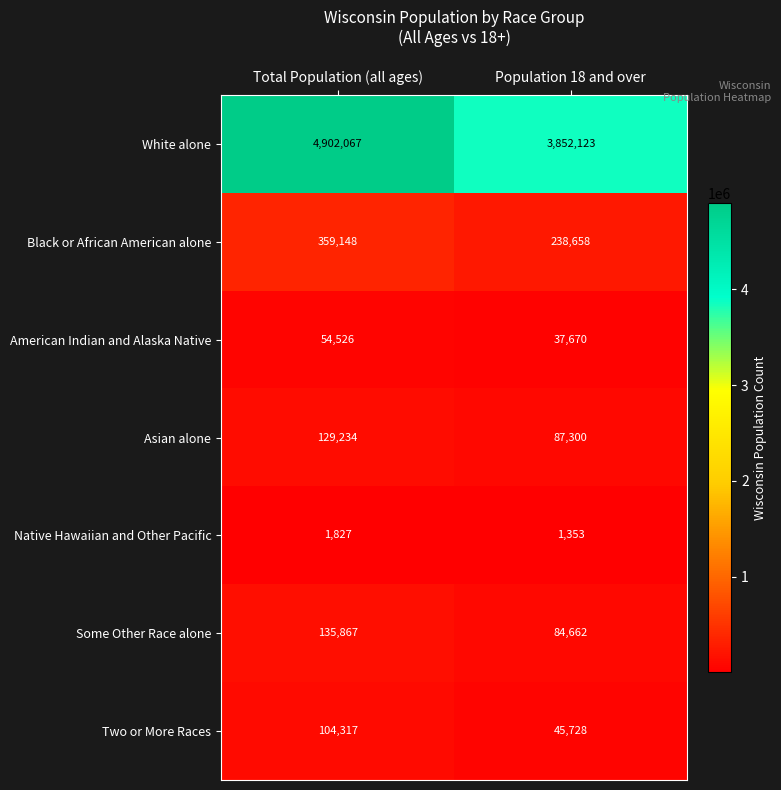

Reading left to right, what are all the values shown in this chart?

White alone: Total Population (all ages)=4902067	Population 18 and over=3852123
Black or African American alone: Total Population (all ages)=359148	Population 18 and over=238658
American Indian and Alaska Native: Total Population (all ages)=54526	Population 18 and over=37670
Asian alone: Total Population (all ages)=129234	Population 18 and over=87300
Native Hawaiian and Other Pacific: Total Population (all ages)=1827	Population 18 and over=1353
Some Other Race alone: Total Population (all ages)=135867	Population 18 and over=84662
Two or More Races: Total Population (all ages)=104317	Population 18 and over=45728